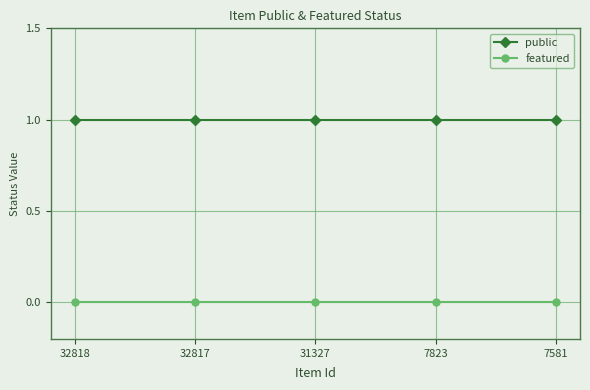

How many lines are shown in the chart?

2